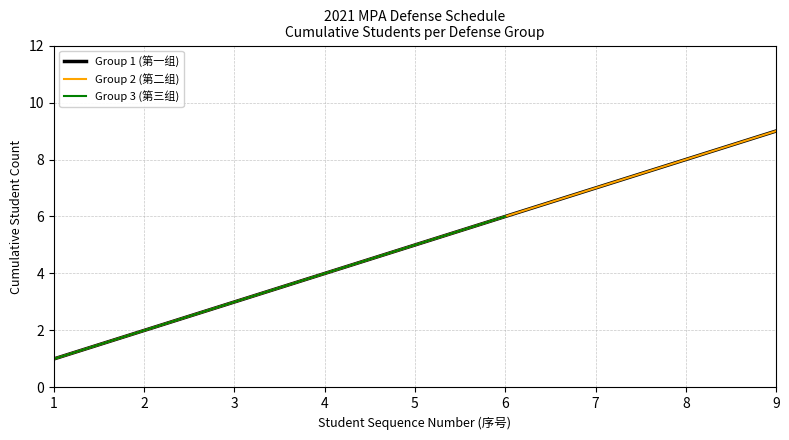

What is the value of the Group 1 point at the 5th from the left?

5